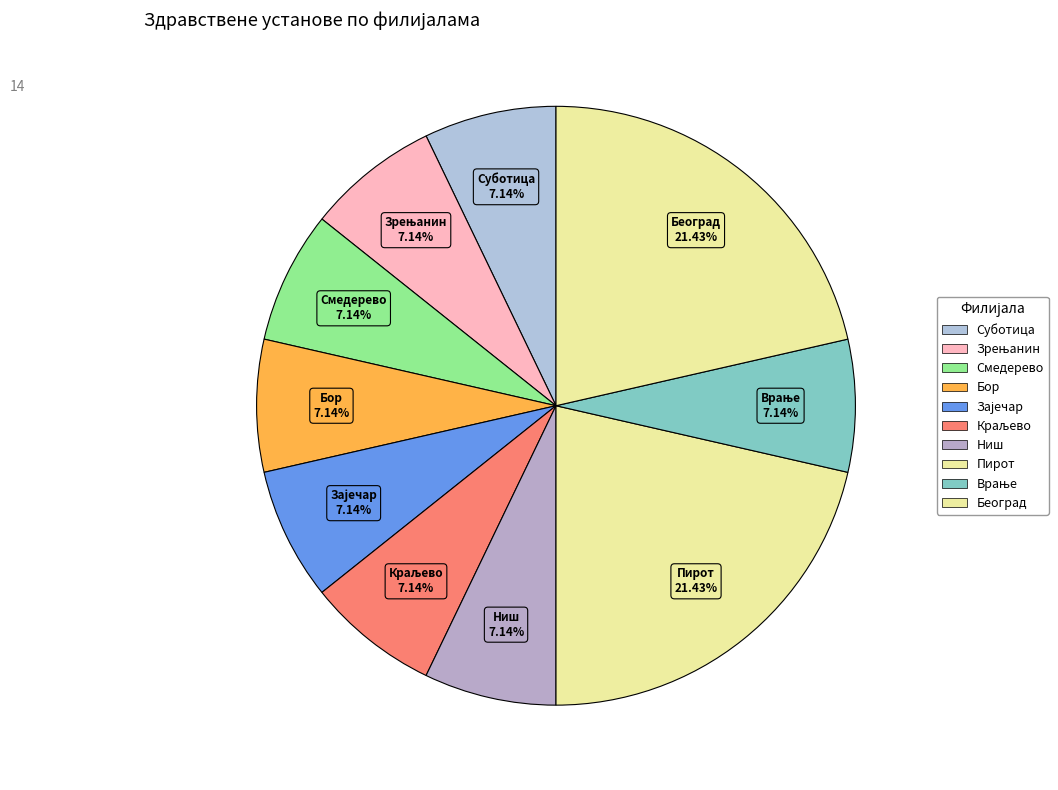

To the nearest percent, what is the difference between the largest and smallest slice percentages?

14%